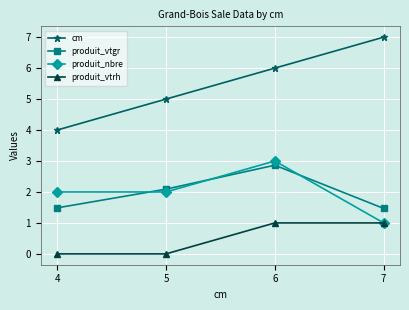

What is the difference between the highest and lowest values at 5?

5.0